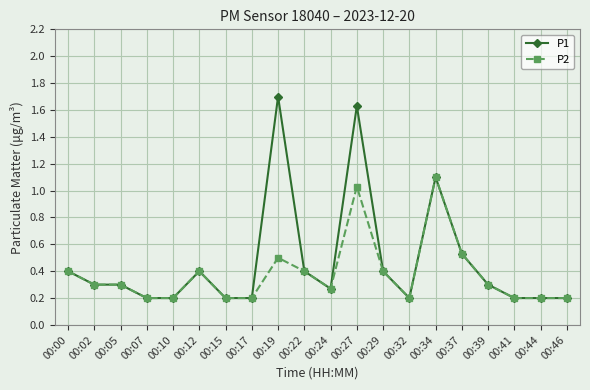

What is the lowest value of the P2 series?

0.2